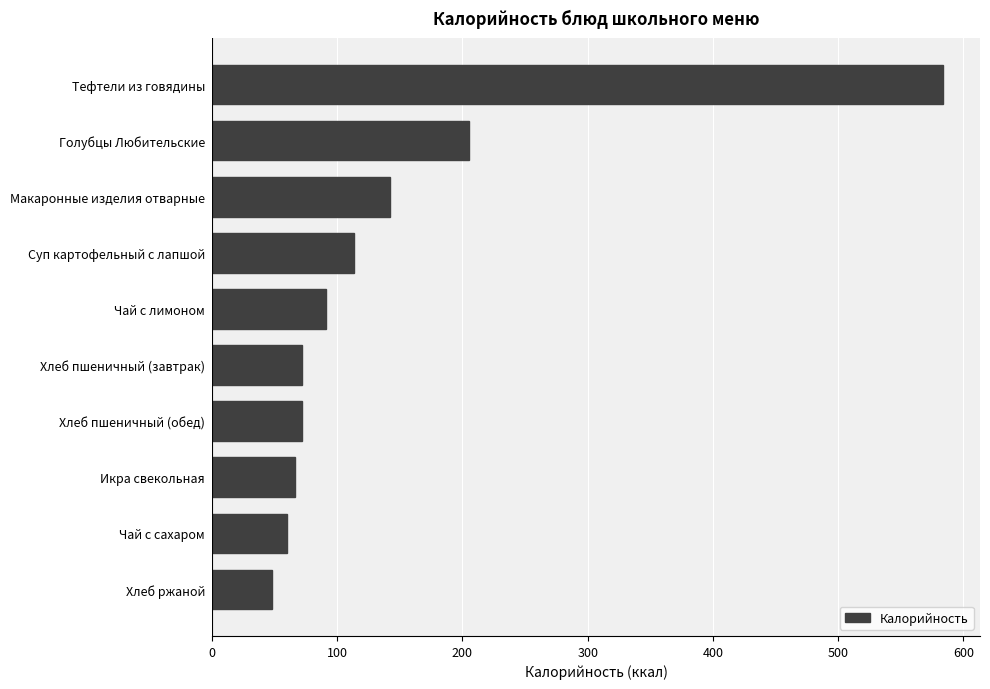

The chart shows a value of 144.3 at Чай с лимоном. True or false?

False